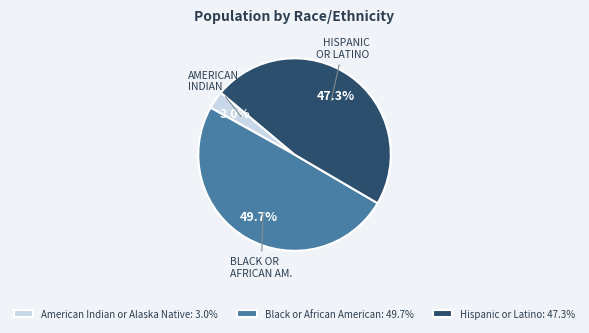

How many segments does this pie chart have?

3